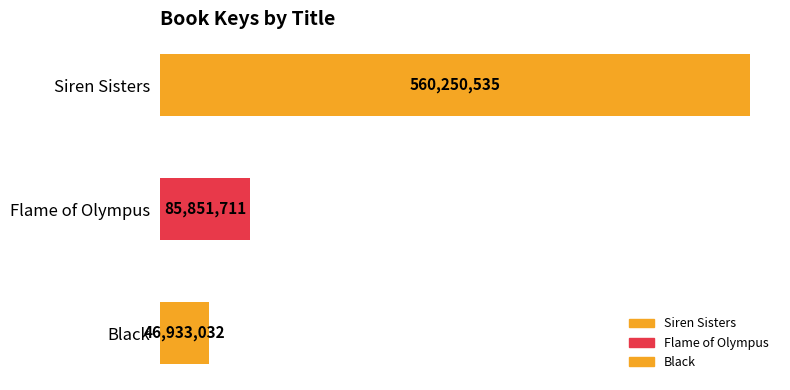

Are the bars grouped side by side (vs. stacked)?

No